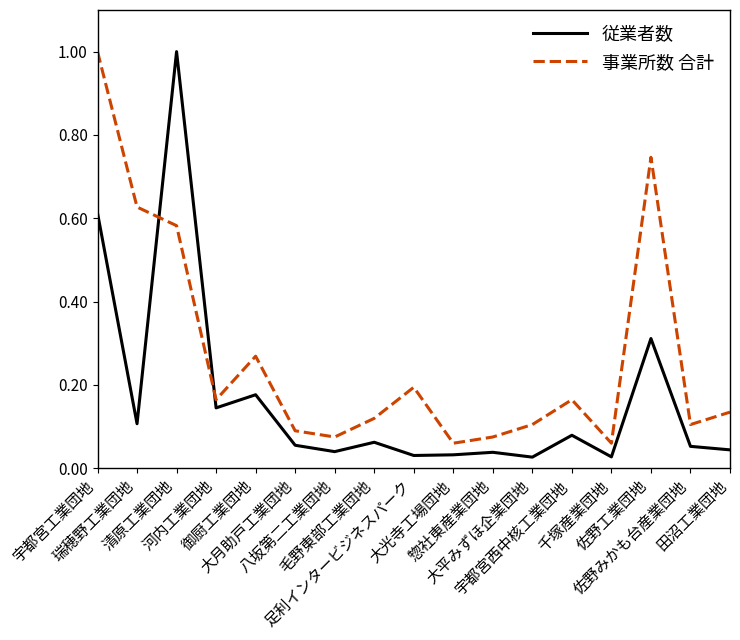

At how many categories does at least one series exceed 0?

17